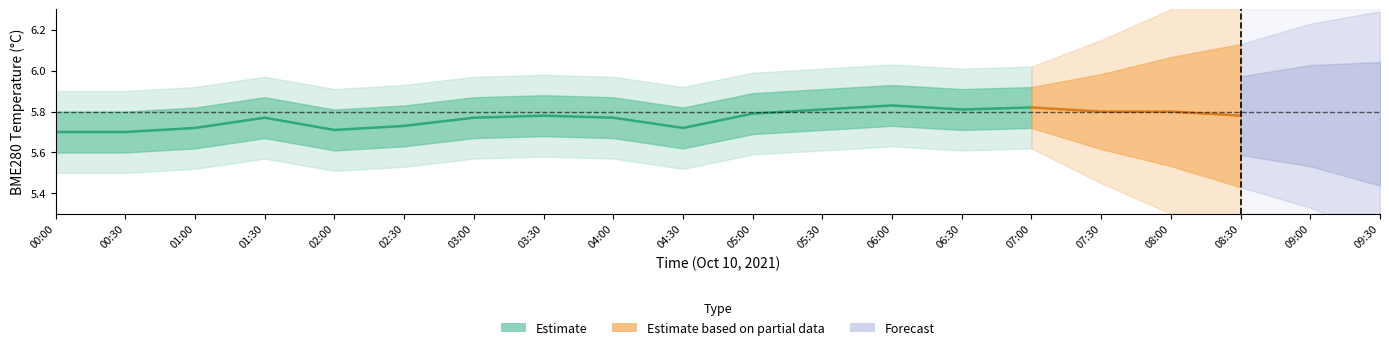

Which has a higher value, 00:00 or 02:00?

02:00